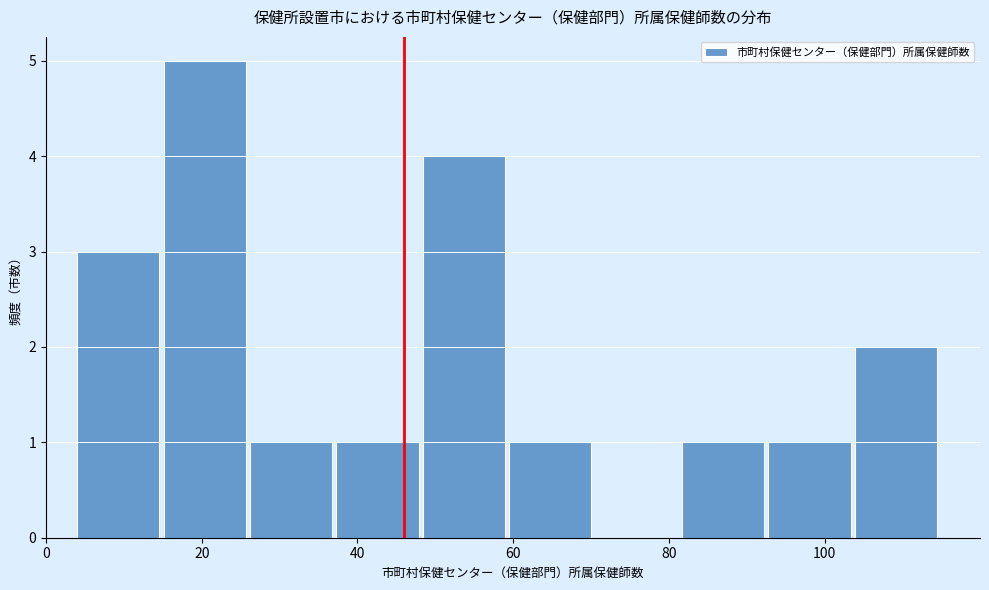

Reading left to right, transcribe this chart: for each bar, give the range it covers on the x-axis and its height. Neither the bar edges nor the heights are printed on the chart, so give them approximately, as read against the axes.

4 to 16: 3
16 to 26: 5
26 to 38: 1
38 to 48: 1
48 to 60: 4
60 to 70: 1
70 to 82: 0
82 to 92: 1
92 to 104: 1
104 to 116: 2